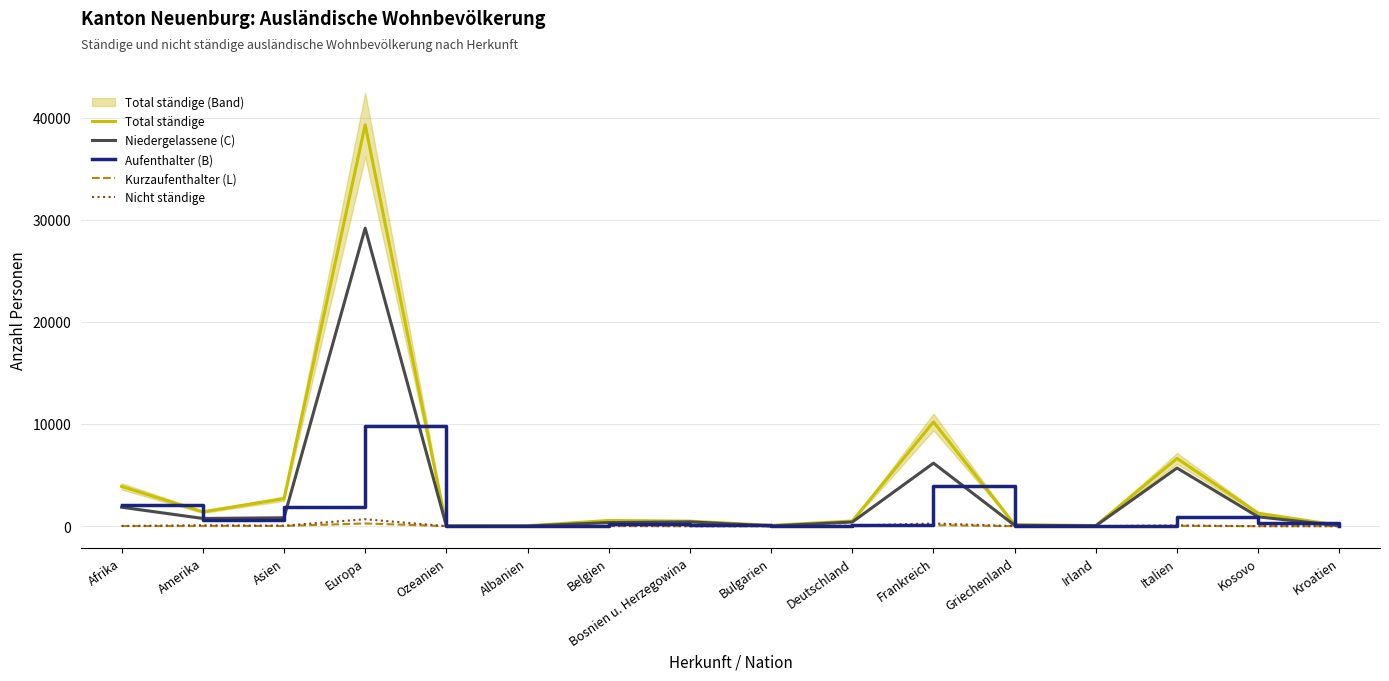

How many values in the Niedergelassene (C) series are below 417?

8